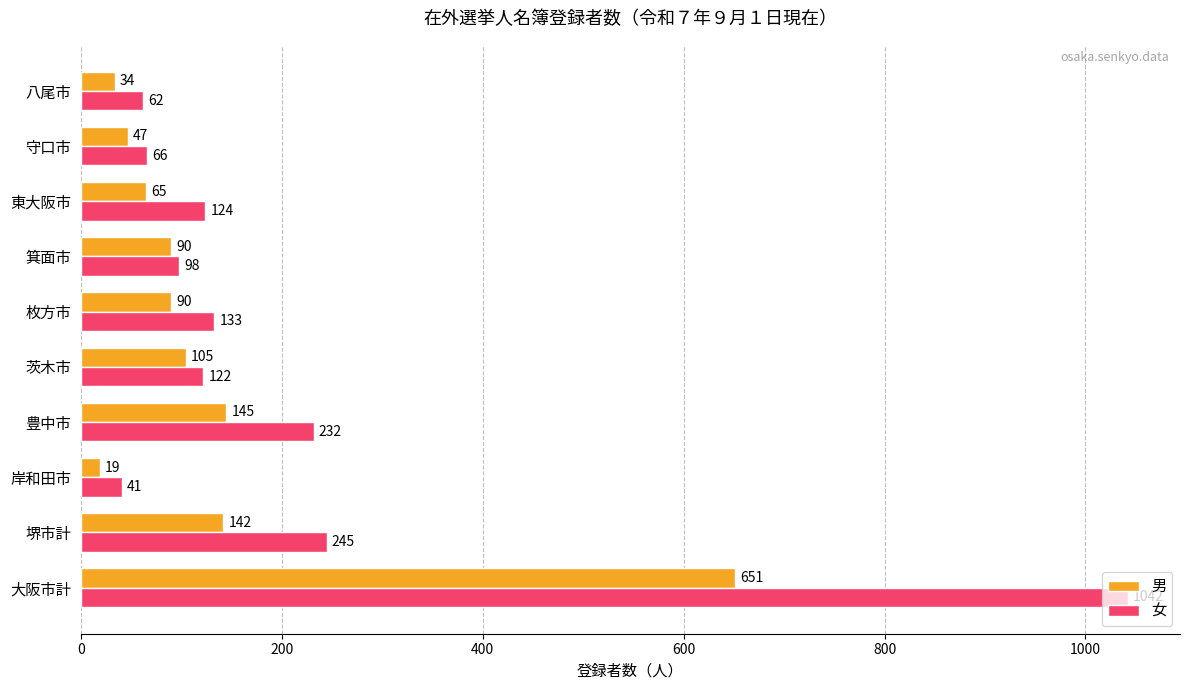

Count the number of data series in this chart.

2